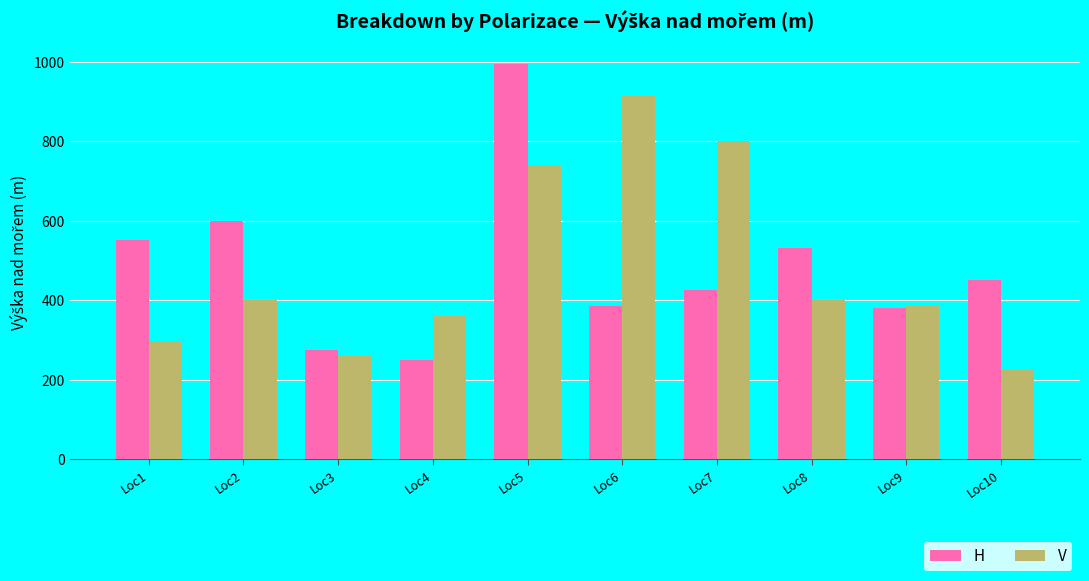

At which label is H closest to 622?

Loc2